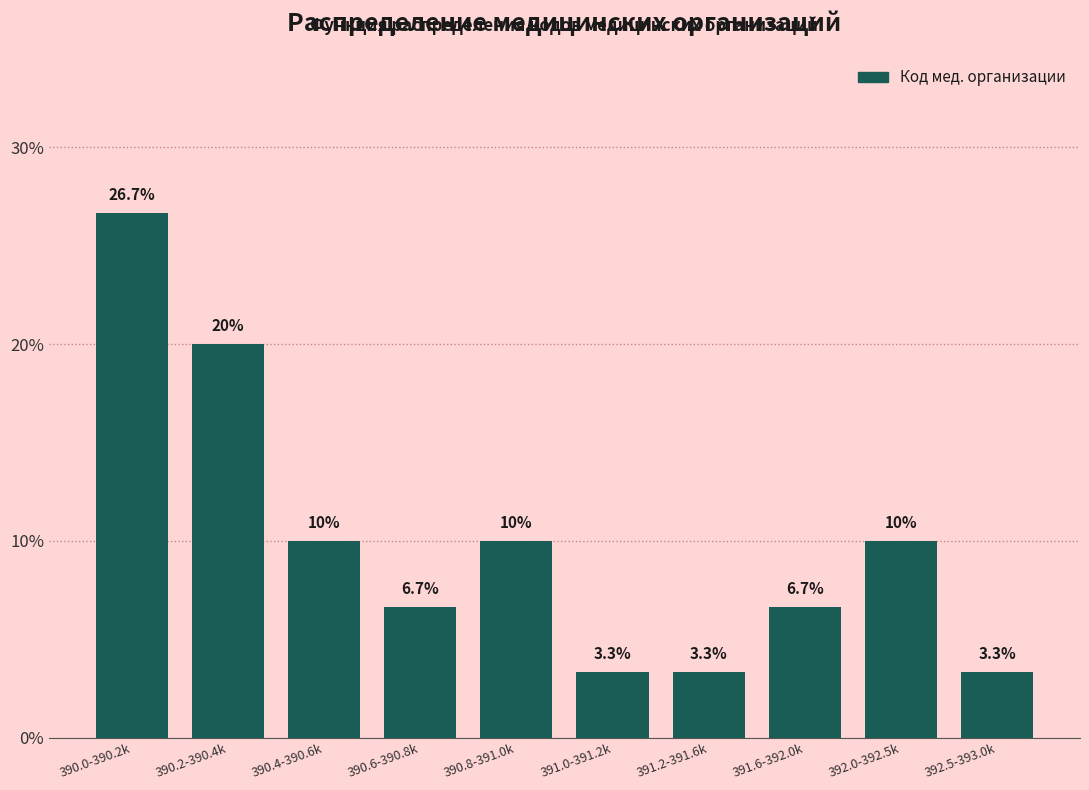

Reading left to right, extract all data points from this chart.

26.7	20.0	10.0	6.7	10.0	3.3	3.3	6.7	10.0	3.3